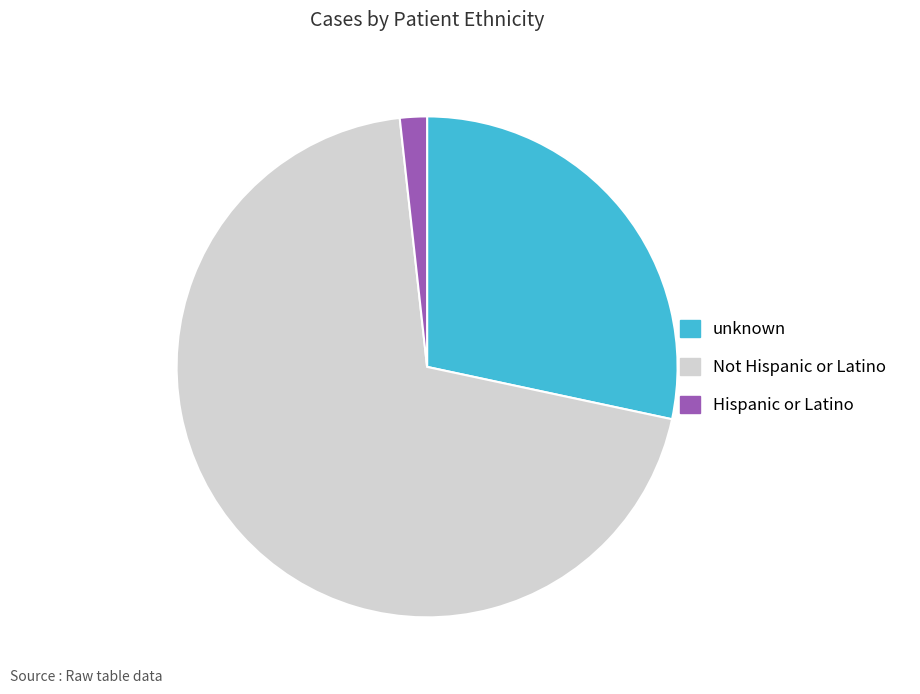

Which has a higher value, Hispanic or Latino or Not Hispanic or Latino?

Not Hispanic or Latino